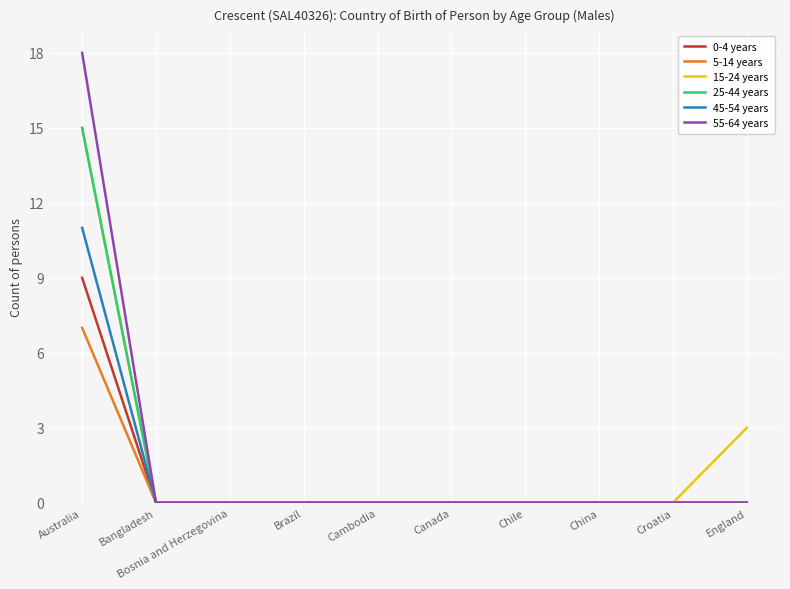

At which category is the sum across all series the highest?

Australia